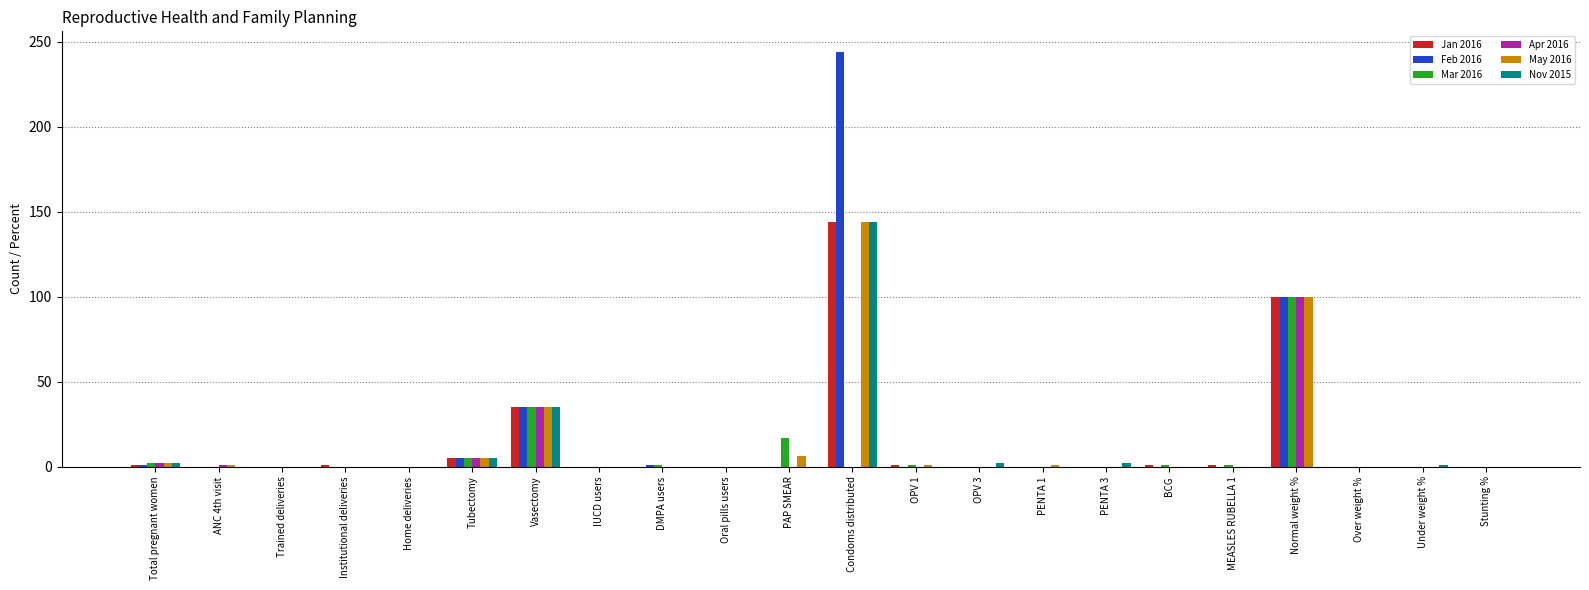

Are the bars horizontal?

No